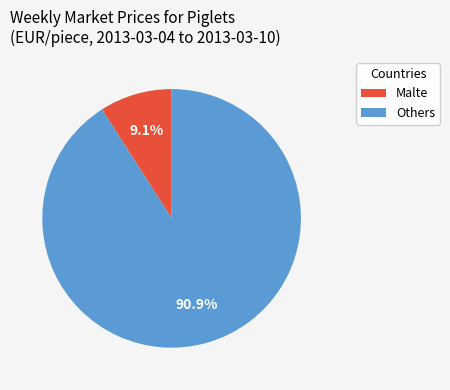

Between Others and Malte, which is larger?

Others